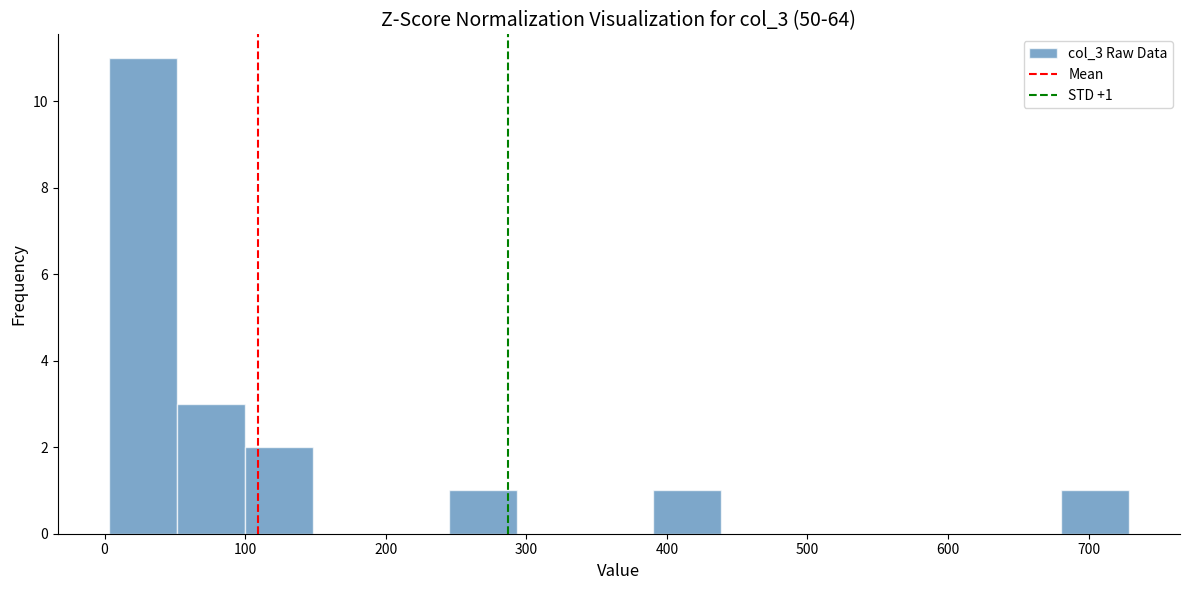

Over which range of the x-axis is the bar tallest?

0 to 50